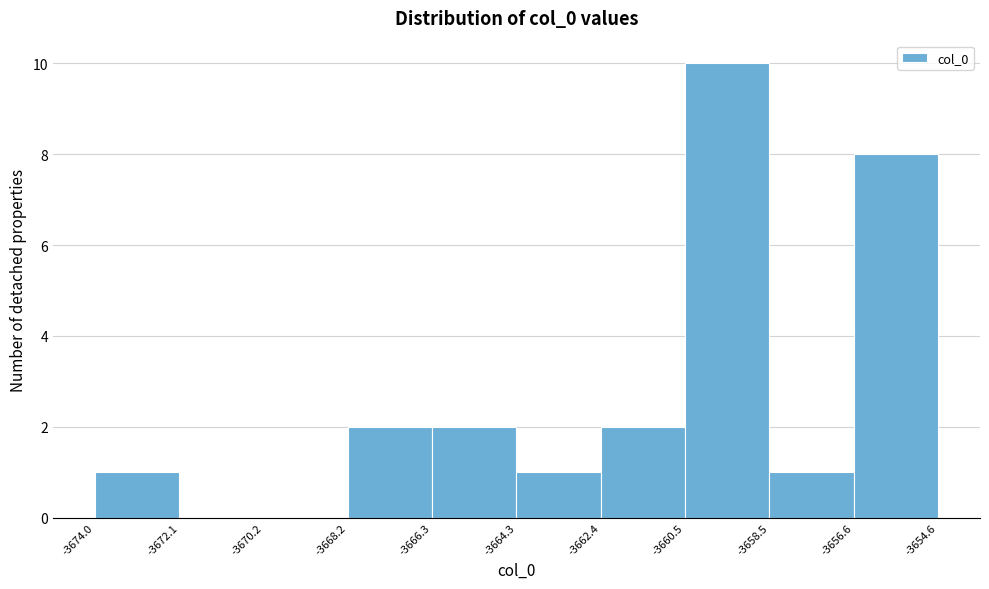

Over which range of the x-axis is the bar tallest?

-3660.5 to -3658.5